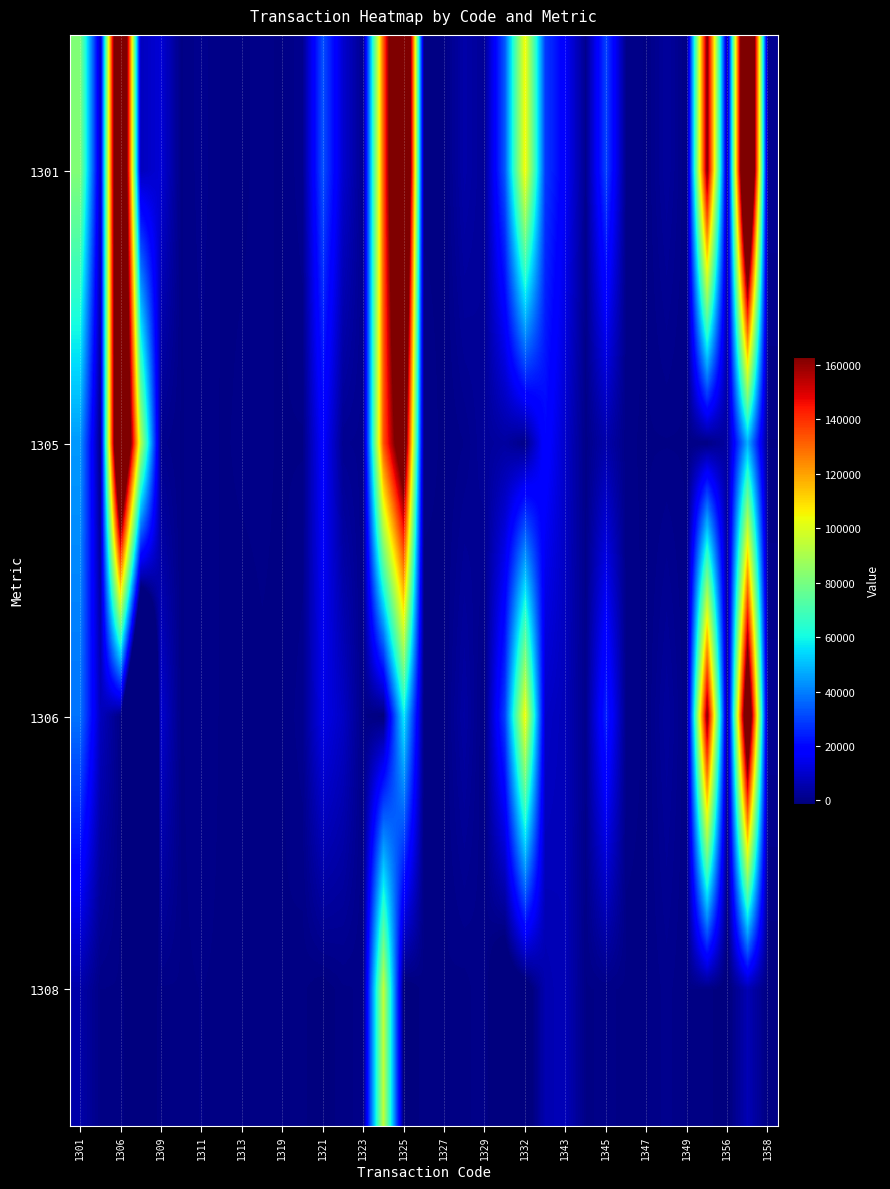

What is the greatest value displayed?

247177